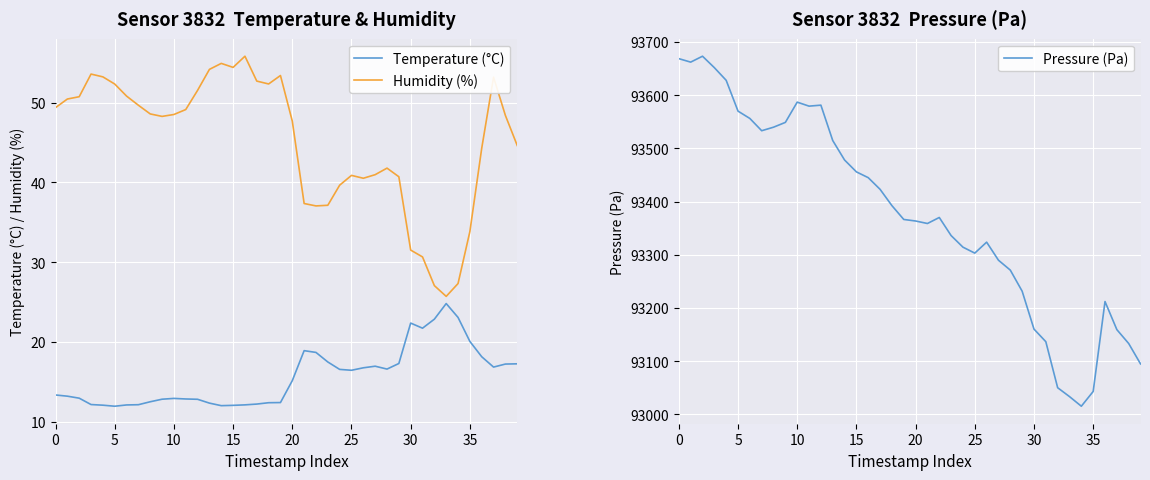

True or false: Pressure (Pa) and Temperature (°C) cross at least once.

False